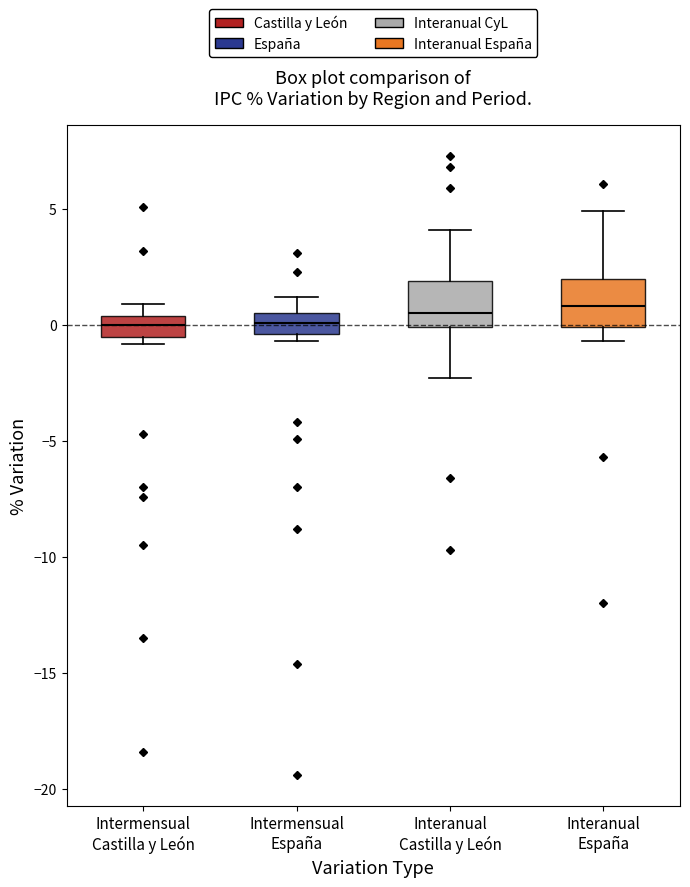

Reading left to right, transcribe this box plot: for each box, give where its median line is, the range the box spans, and where its two whiskers end, as read against the y-axis. The values are not printed on the chart, so give them approximately, as read against the axis.

Intermensual Castilla y León: median 0.0, box -0.5 to 0.5, whiskers -1.0 to 1.0
Intermensual España: median 0.0, box -0.5 to 0.5, whiskers -0.5 (just below the box's lower edge) to 1.0
Interanual Castilla y León: median 0.5, box 0.0 to 2.0, whiskers -2.5 to 4.0
Interanual España: median 1.0, box 0.0 to 2.0, whiskers -0.5 to 5.0